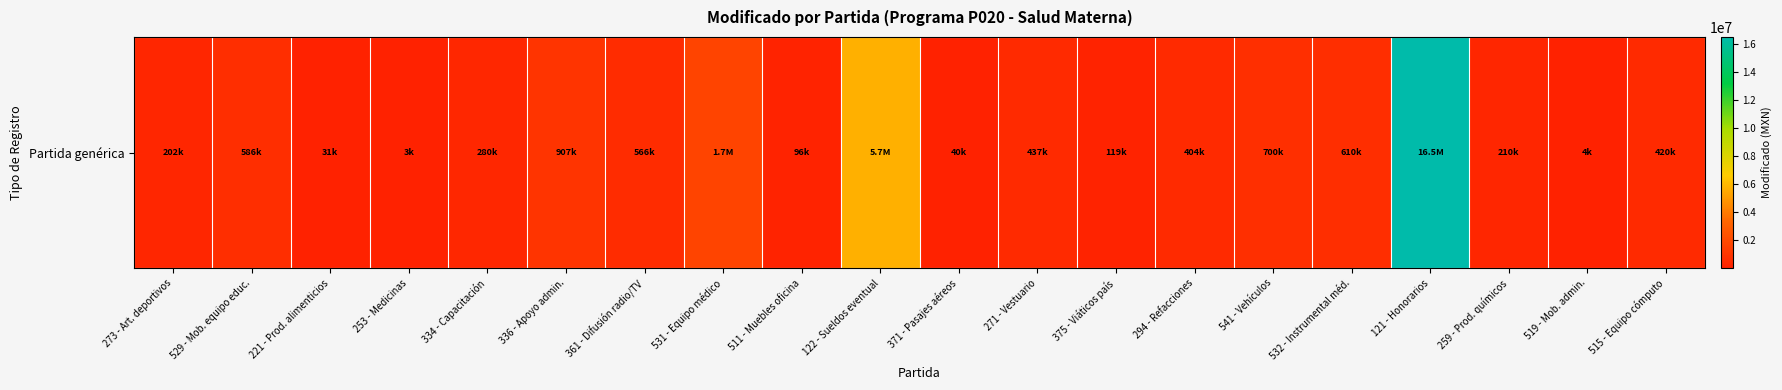

Which label corresponds to the largest value in the chart?

121 - Honorarios